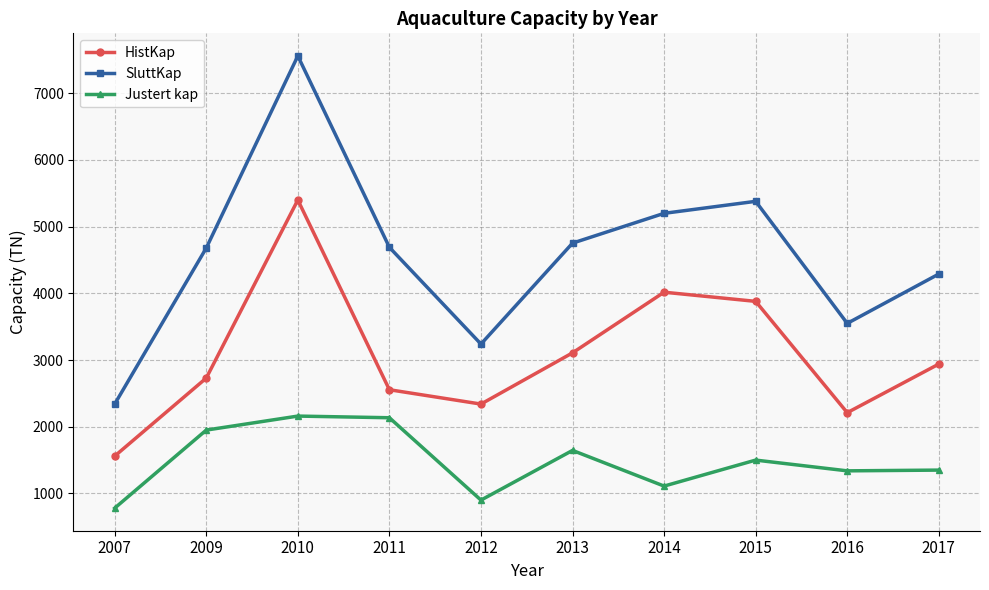

What is the value of the SluttKap point at the 2nd from the left?

4680.0